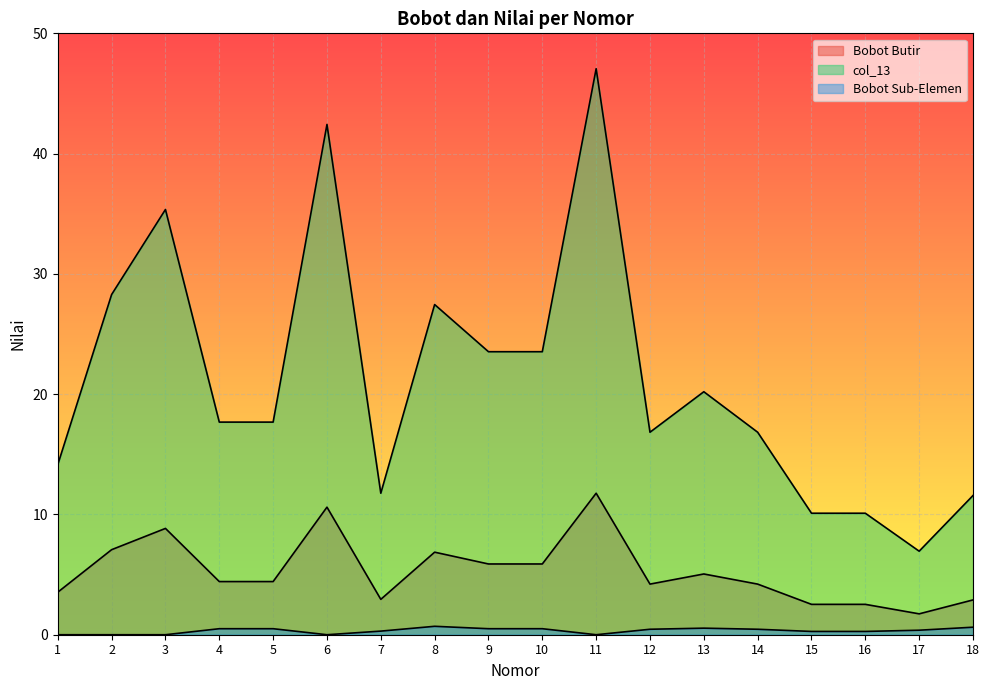

List the series in order of their peak value, lowest first.

Bobot Sub-Elemen, Bobot Butir, col_13